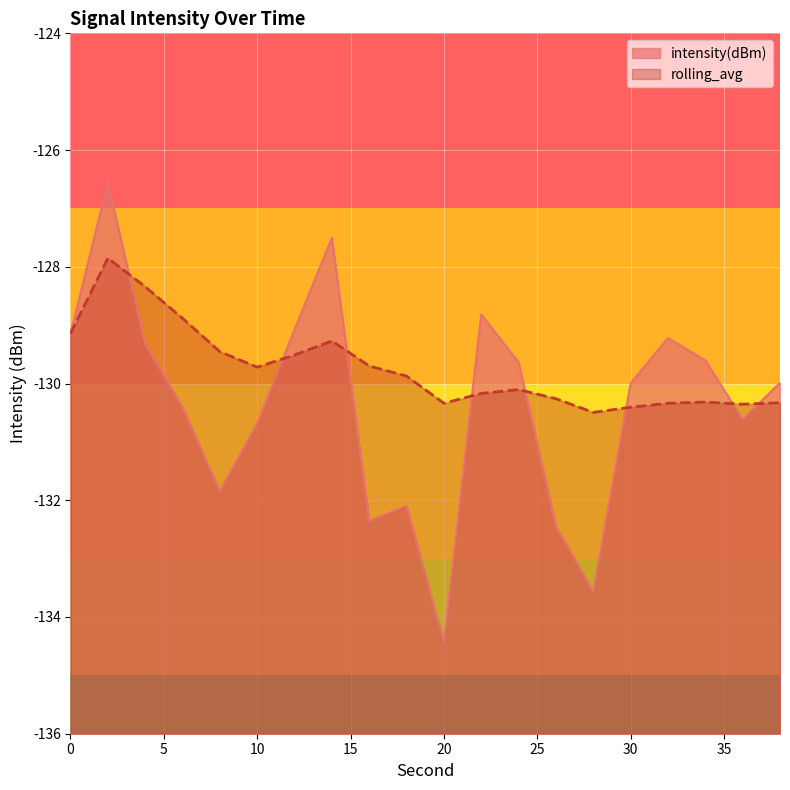

List the series in order of their overall mean, highest first.

rolling_avg, intensity(dBm)